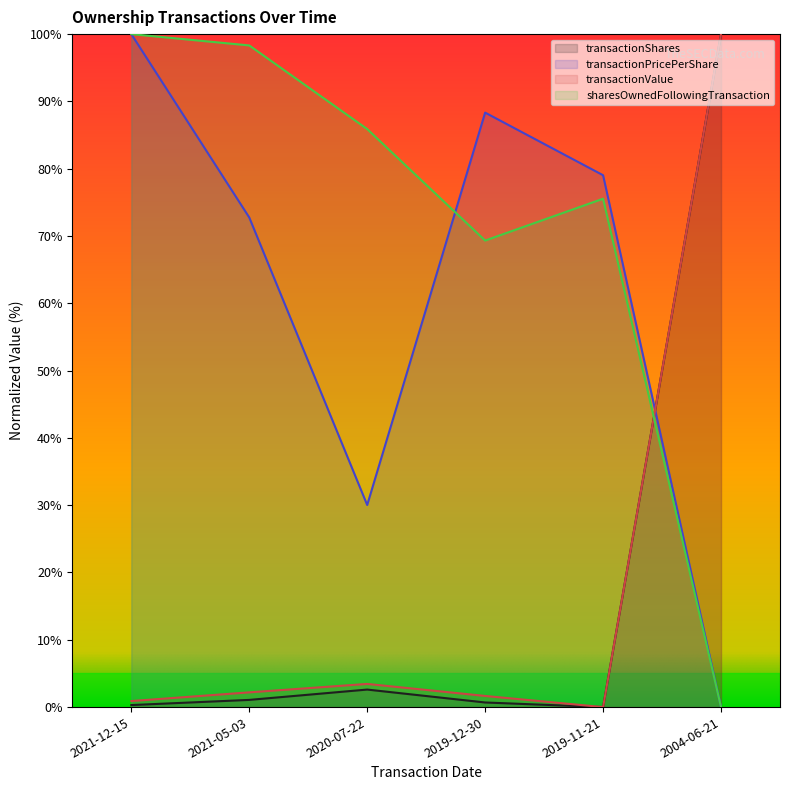

What is the label of the 5th point from the left?

2019-11-21